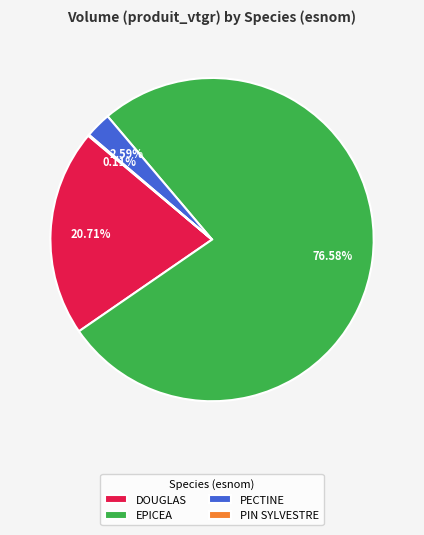

Is there a majority slice in this chart?

Yes